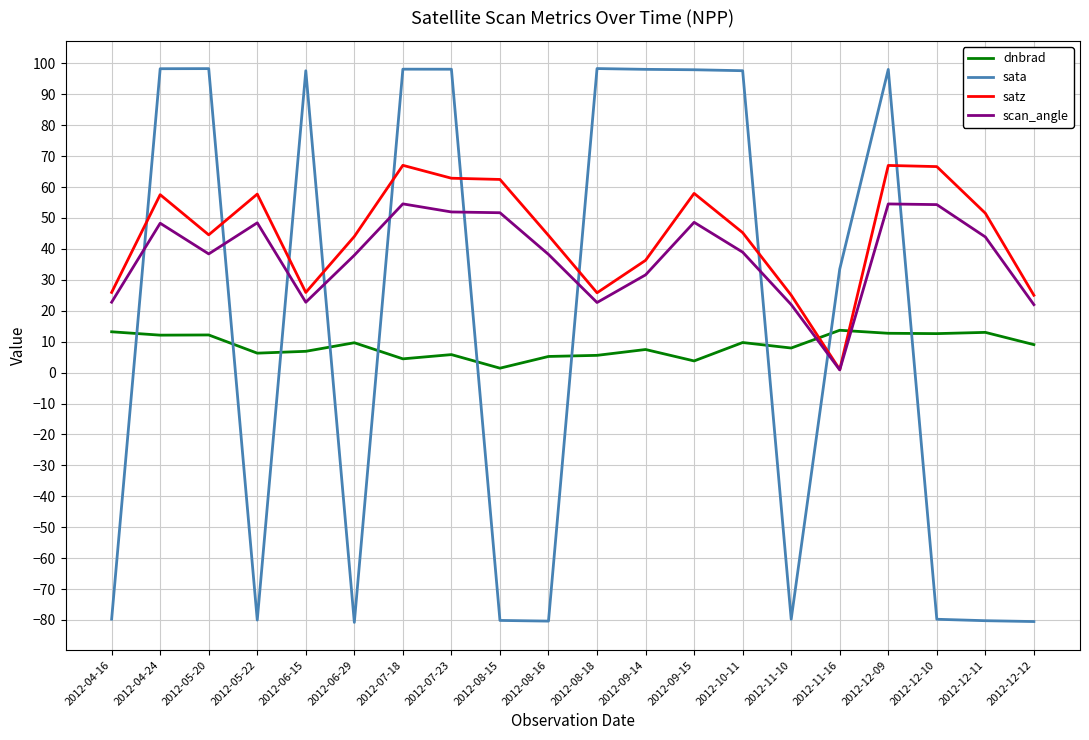

What is the minimum value shown in the chart?

-80.8